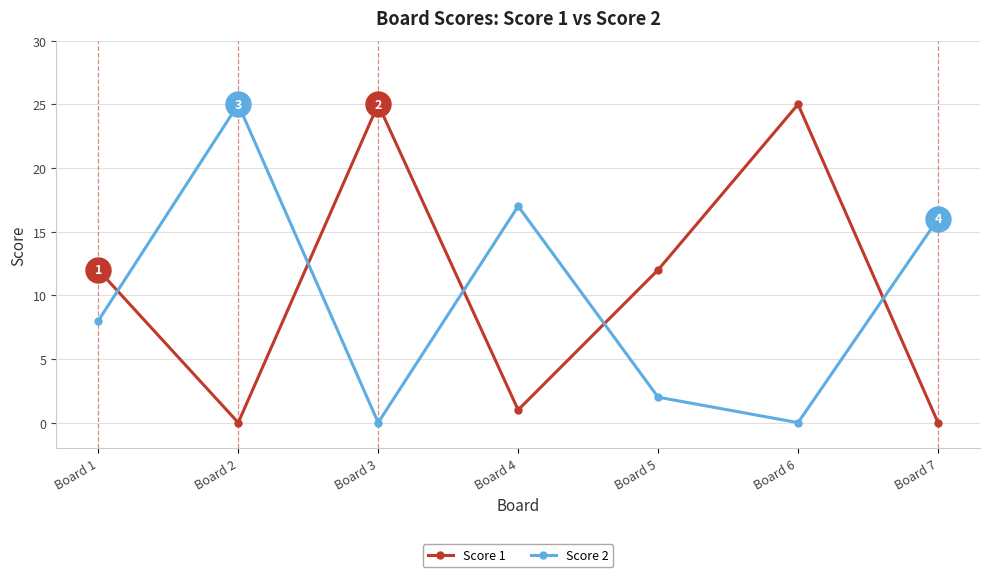

Reading right to left, list all the values displayed in this chart.

Score 1: 0	25	12	1	25	0	12
Score 2: 16	0	2	17	0	25	8